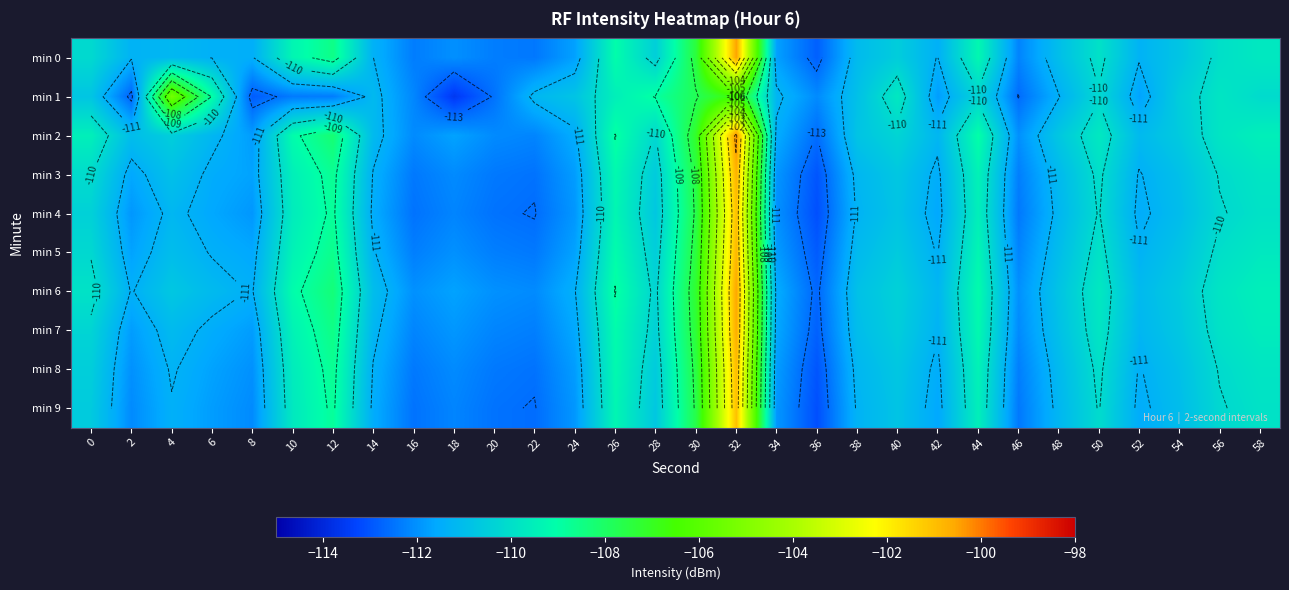

List the series in order of their peak value, lowest first.

min 1, min 4, min 9, min 8, min 5, min 3, min 7, min 6, min 0, min 2